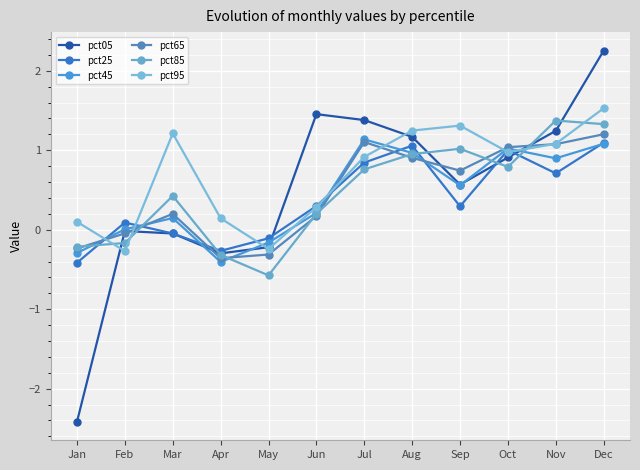

What is the difference between the maximum and minimum values in the pct45 series?

1.5